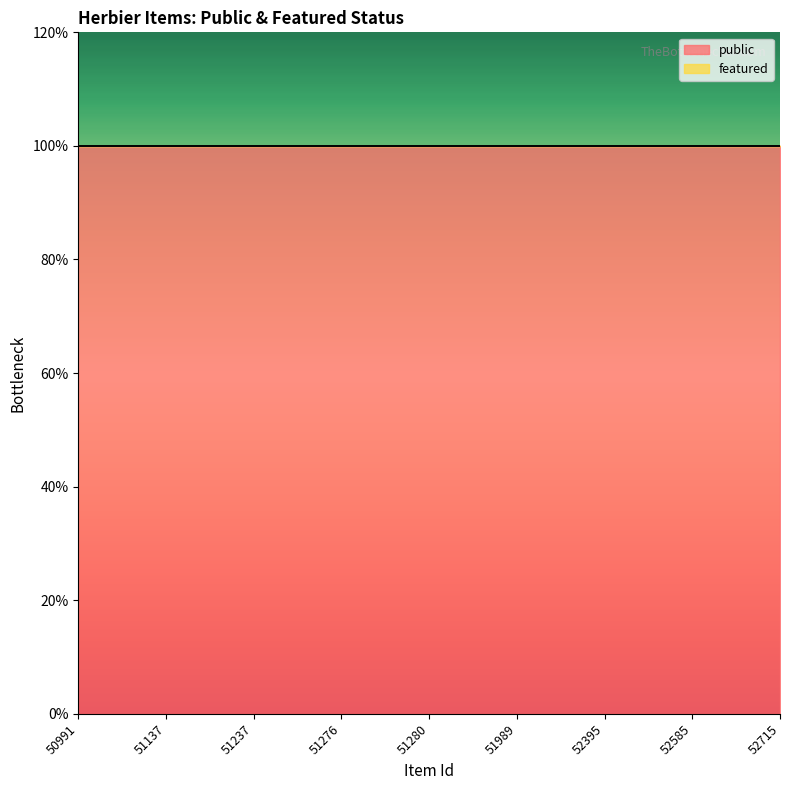

True or false: public has more than 2 points higher than both neighbors.

False